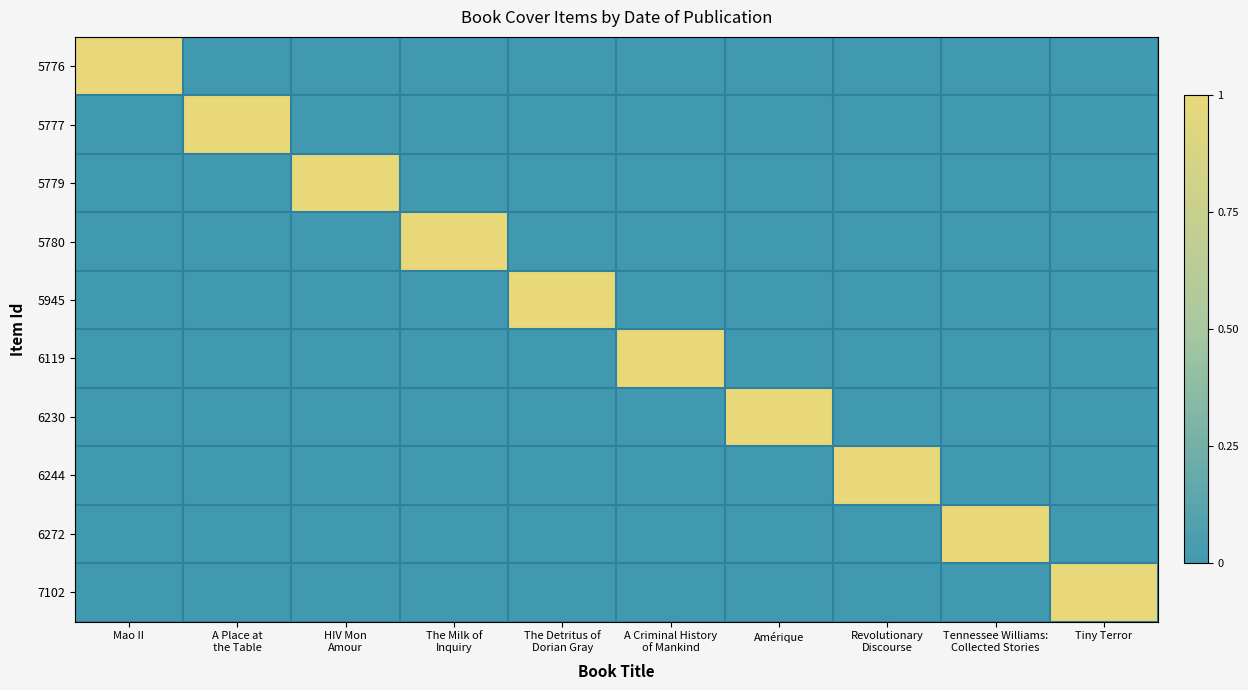

At how many categories does at least one series exceed 0?

10